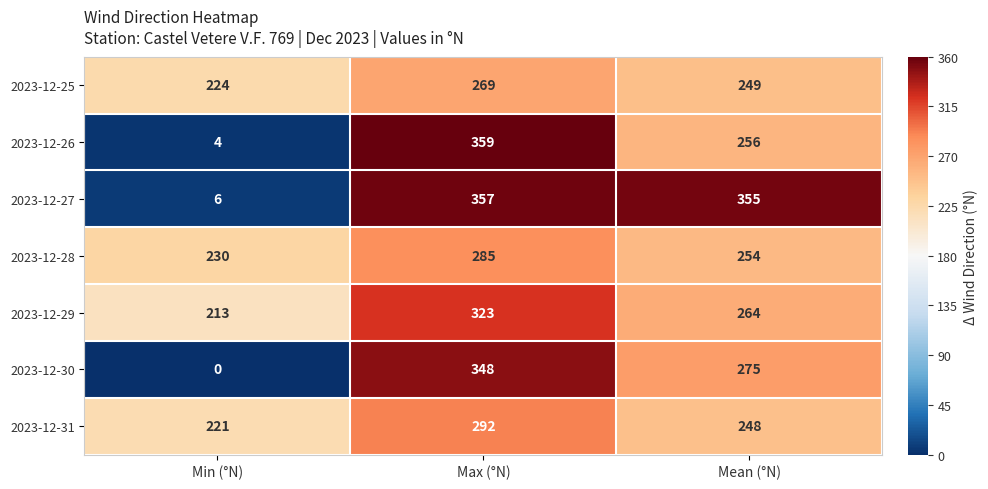

What is the minimum value for 2023-12-25?

224